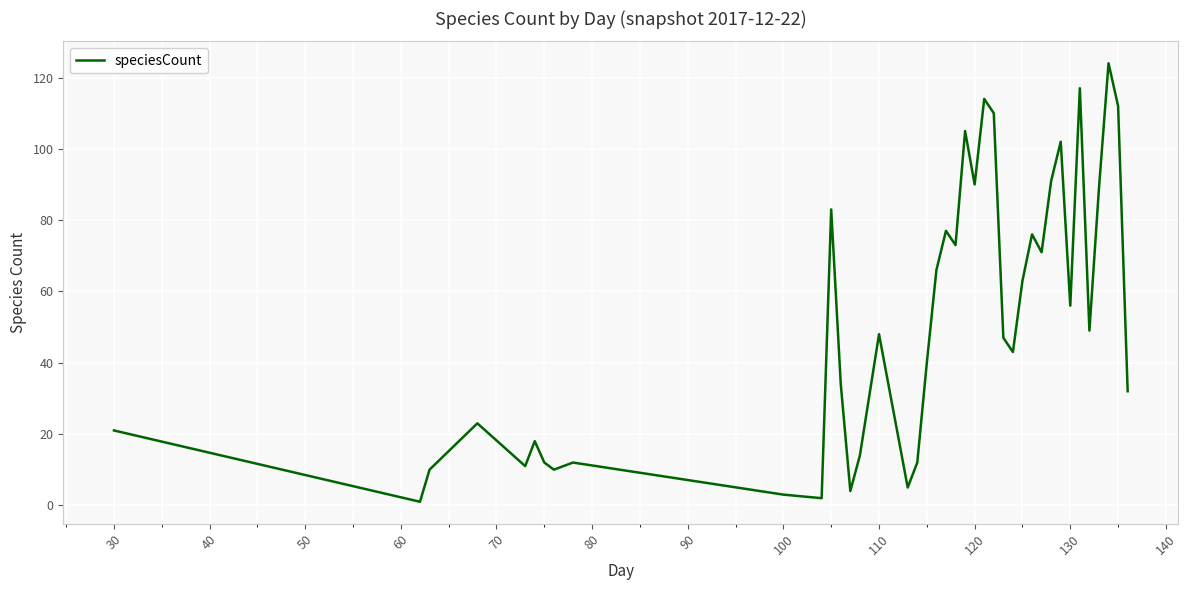

What is the difference between the maximum and minimum values?

123